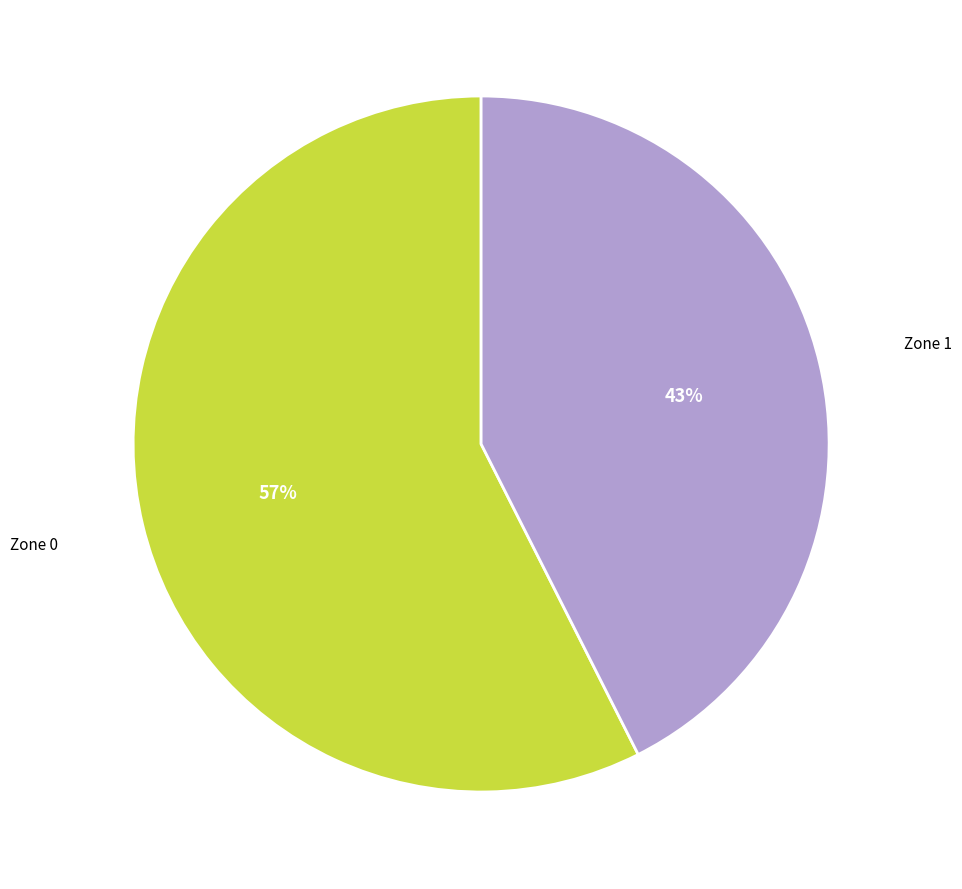

Does any single category account for the majority?

Yes